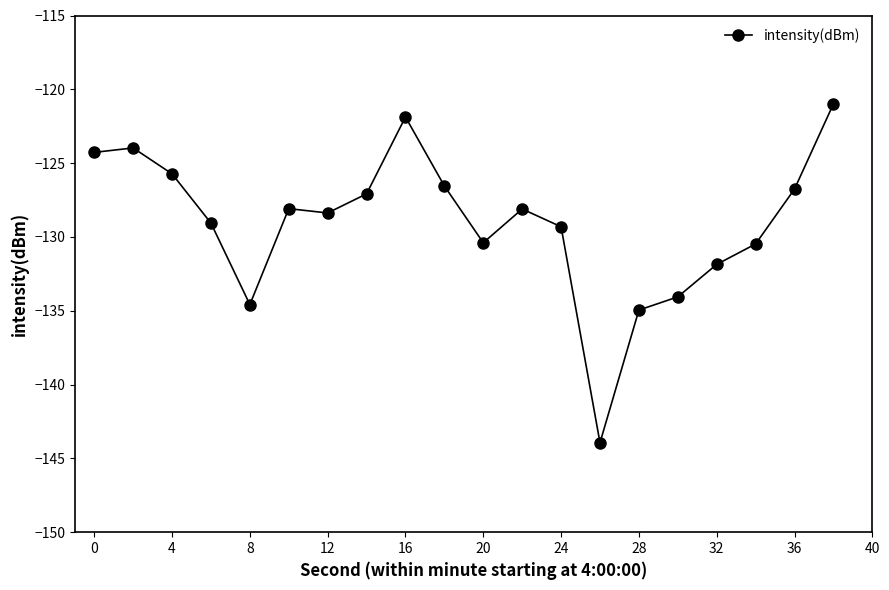

True or false: the data has more than 0 interior local peaks.

True